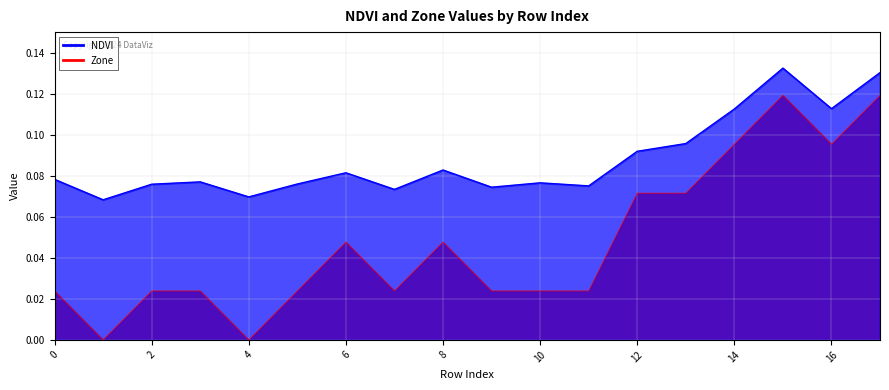

The NDVI series shows 0.1 at 13. True or false?

True